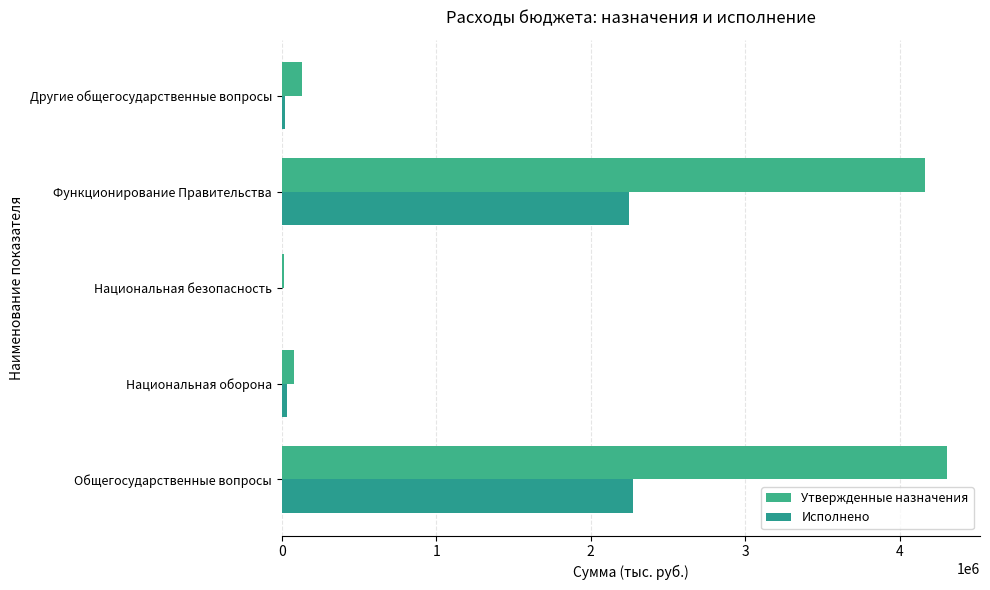

Rank the series by their average value, from lowest to highest.

Исполнено, Утвержденные назначения